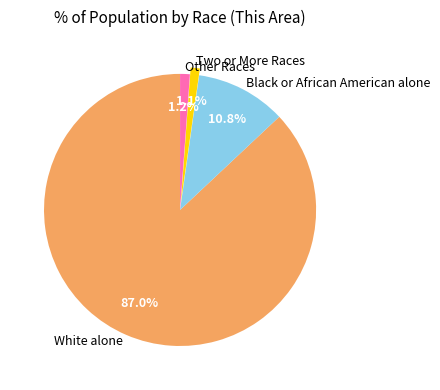

To the nearest percent, what is the combined percentage of Two or More Races and Black or African American alone?

12%